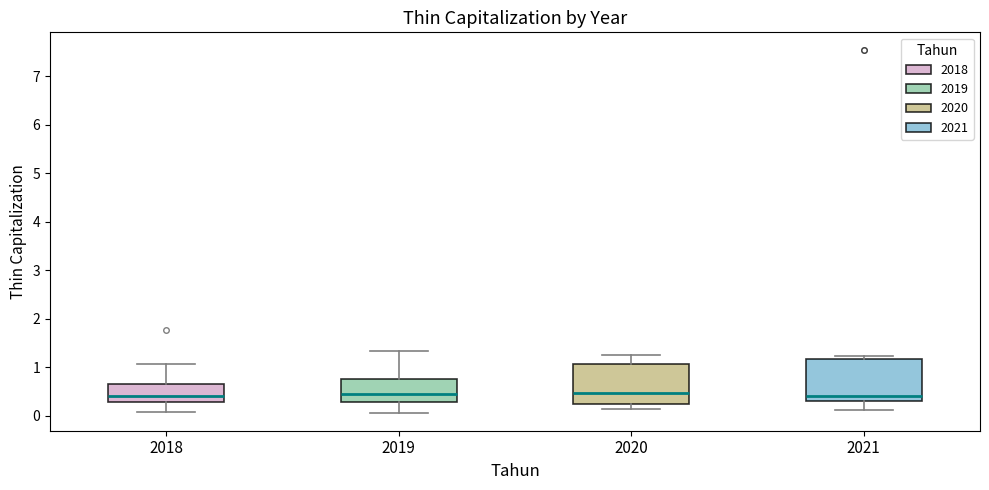

Where does the upper whisker of the box at x = 2018 end on the y-axis? The values are not printed on the chart, so give them approximately, as read against the axis.

1.1